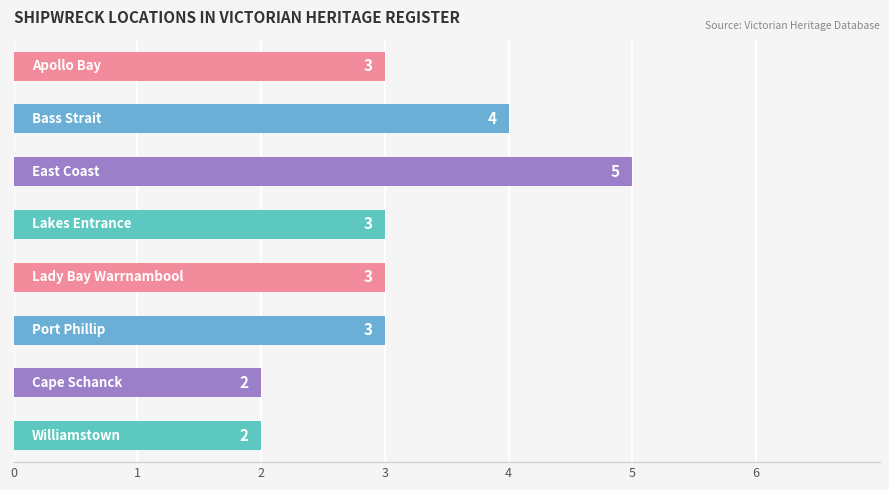

Count the values in the range 3 to 4.

5